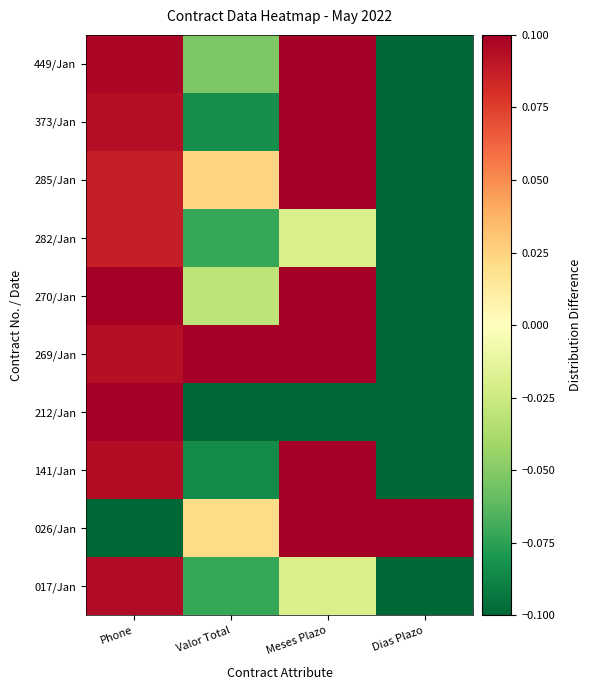

What is the spread (max minus min) of values at Dias Plazo?

0.2